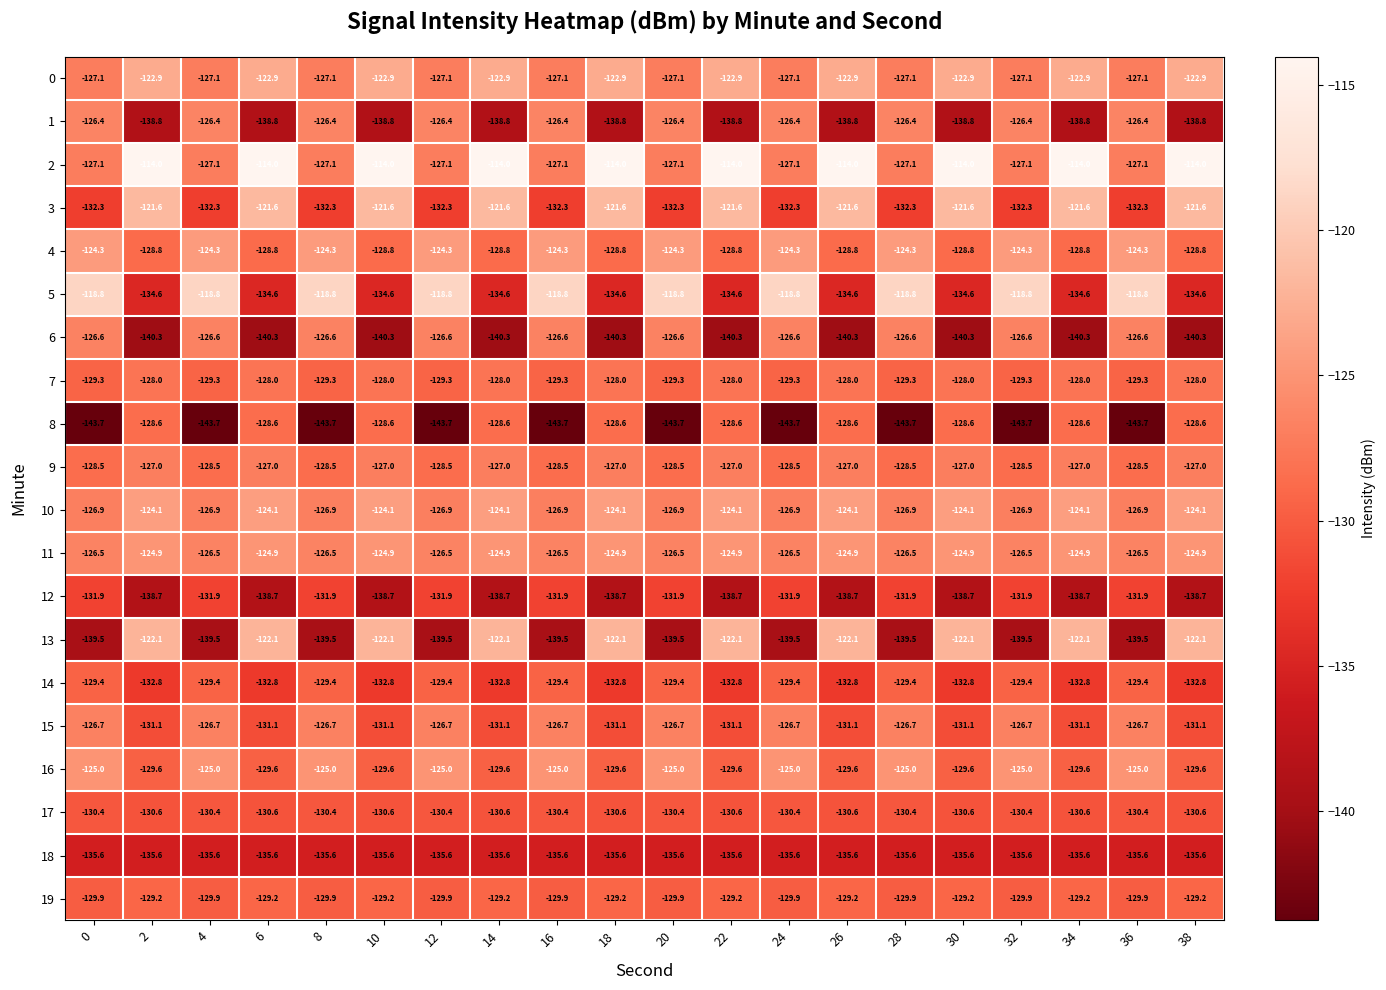

What is the lowest value of the 19 series?

-129.9